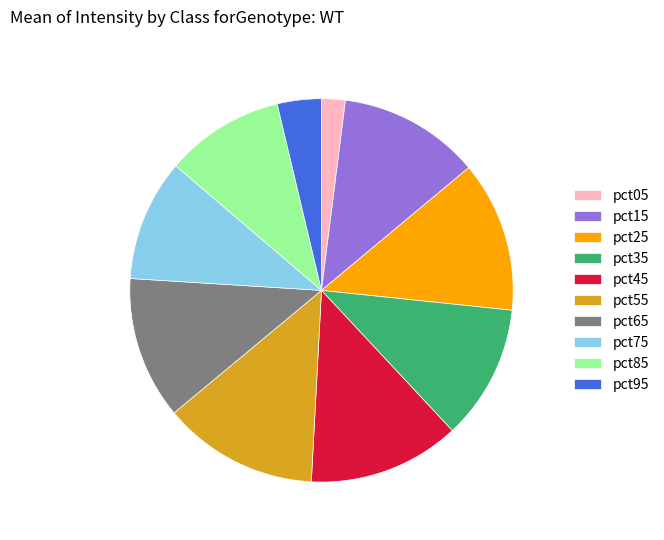

Count the number of slices in the pie.

10